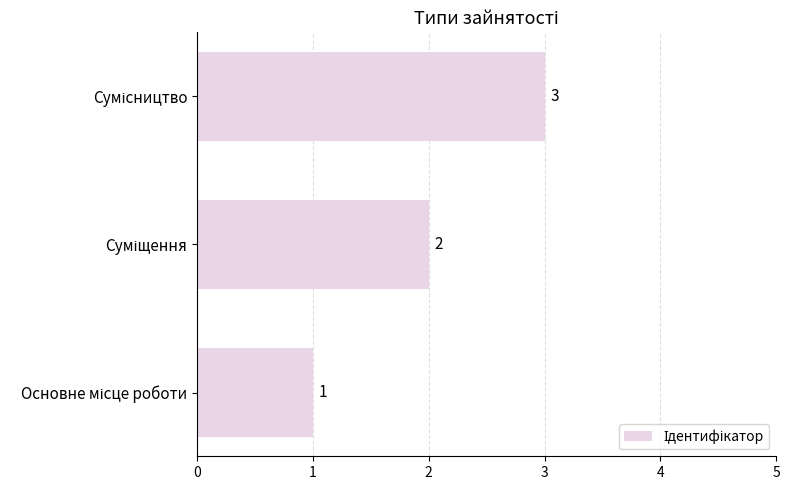

What is the smallest value displayed?

1